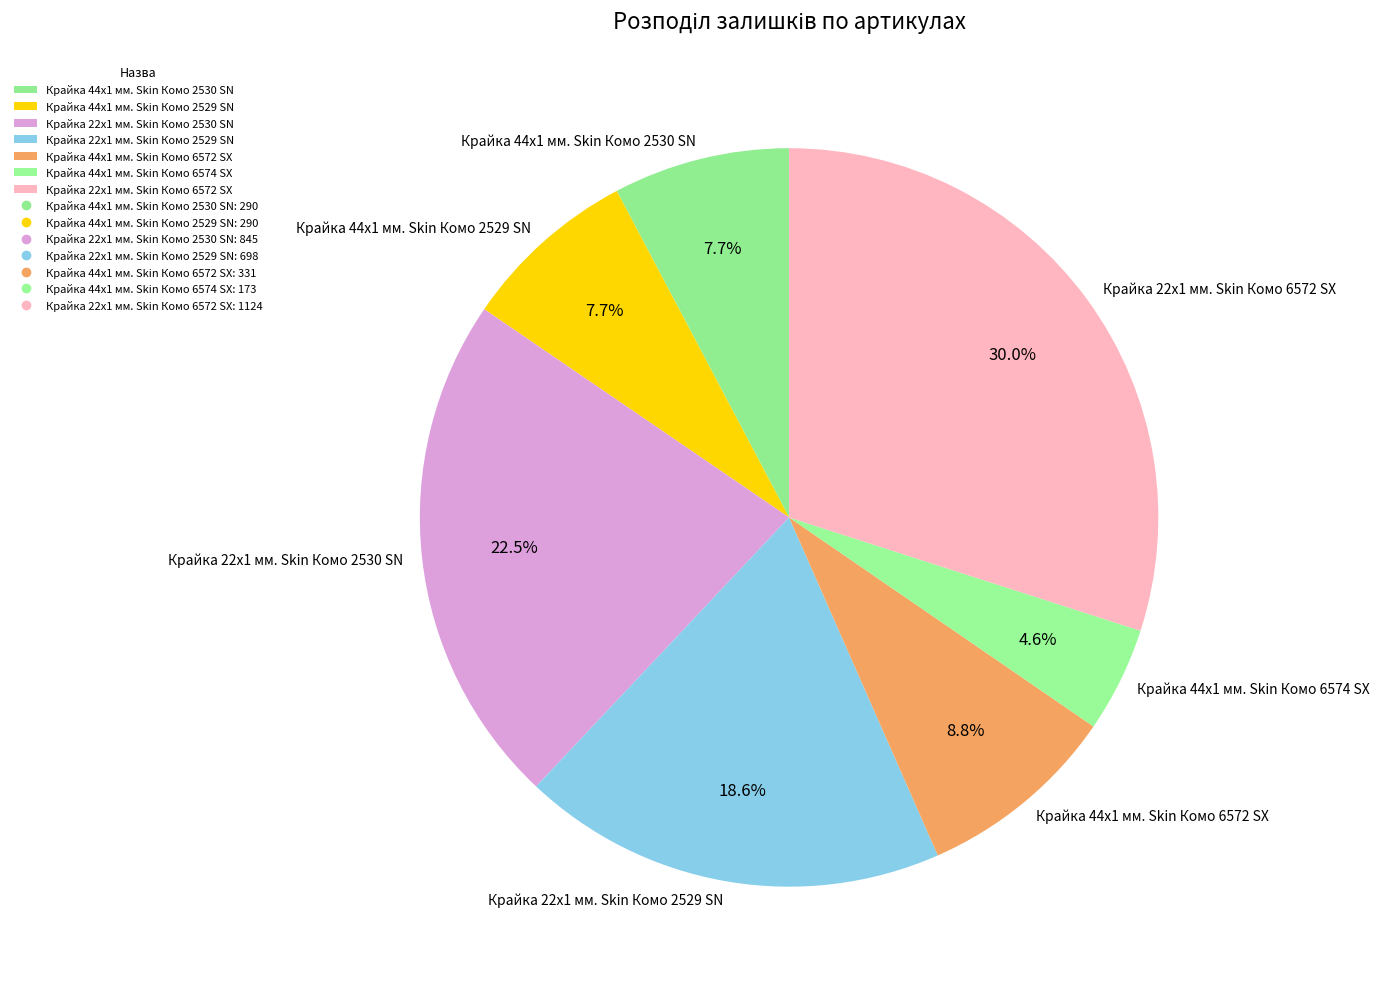

What is the smallest slice in the pie chart?

Крайка 44x1 мм. Skin Комо 6574 SX